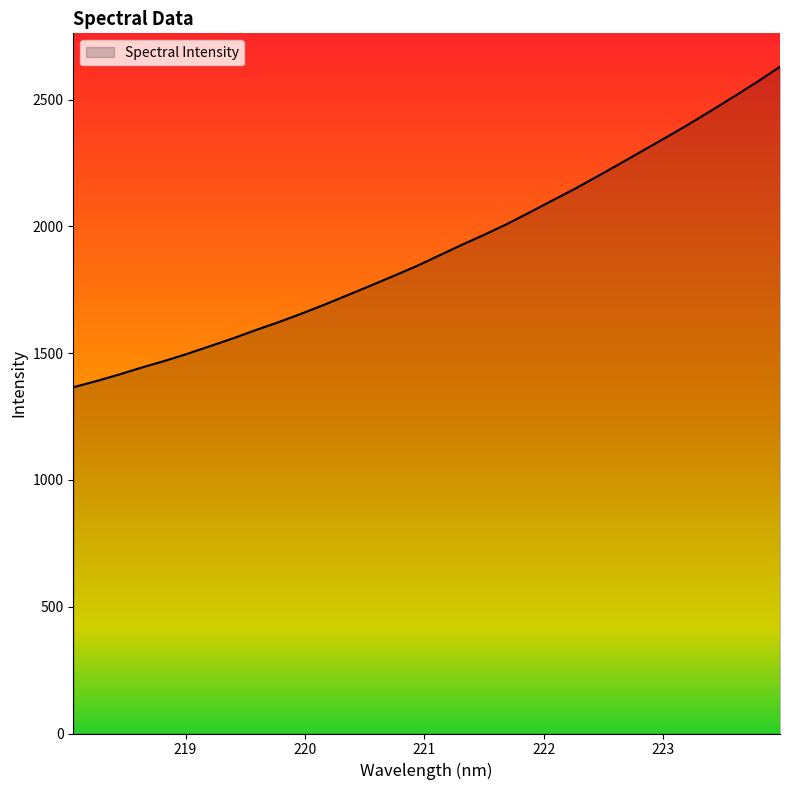

How many values are below 1883?

16